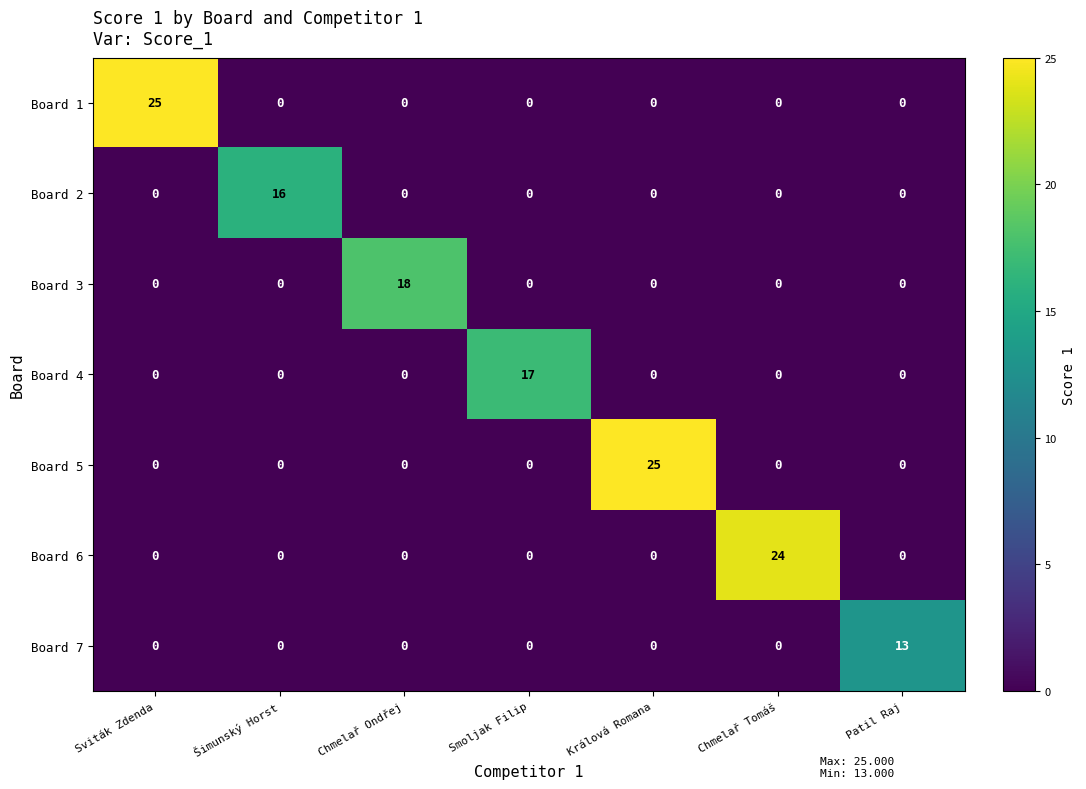

What is the difference between the Board 5 values at Sviták Zdenda and Králová Romana?

25